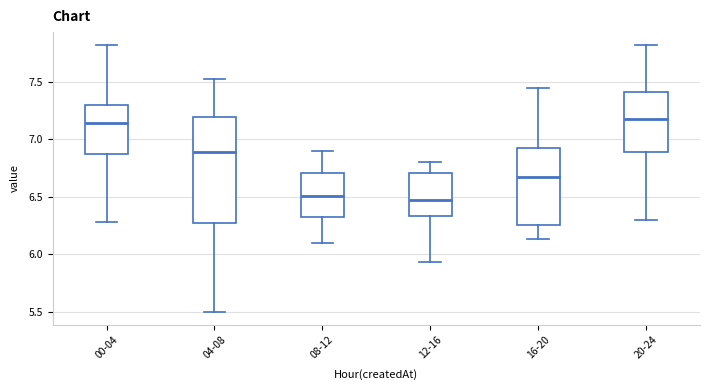

Reading left to right, transcribe this box plot: for each box, give where its median line is, the range the box spans, and where its two whiskers end, as read against the y-axis. The values are not printed on the chart, so give them approximately, as read against the axis.

00-04: median 7.15, box 6.85 to 7.30, whiskers 6.30 to 7.80
04-08: median 6.90, box 6.30 to 7.20, whiskers 5.50 to 7.55
08-12: median 6.50, box 6.30 to 6.70, whiskers 6.10 to 6.90
12-16: median 6.45, box 6.35 to 6.70, whiskers 5.95 to 6.80
16-20: median 6.70, box 6.25 to 6.90, whiskers 6.15 to 7.45
20-24: median 7.20, box 6.90 to 7.40, whiskers 6.30 to 7.80